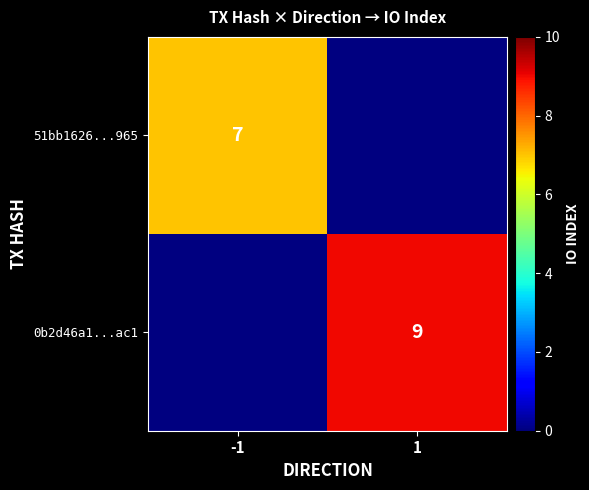

How many categories are shown in the chart?

2